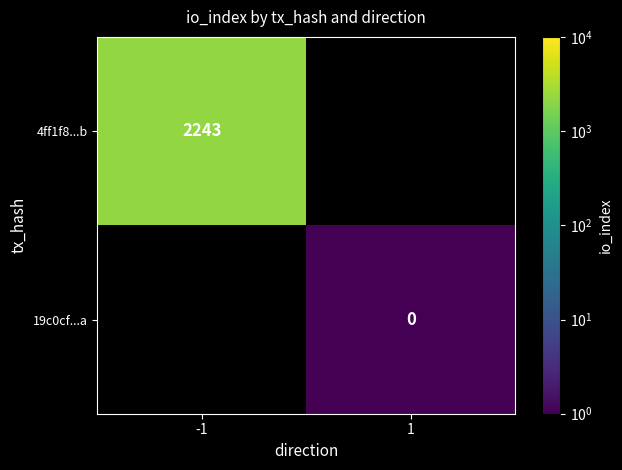

Is the value of 4ff1f8...b at -1 greater than the value of 19c0cf...a at 1?

Yes